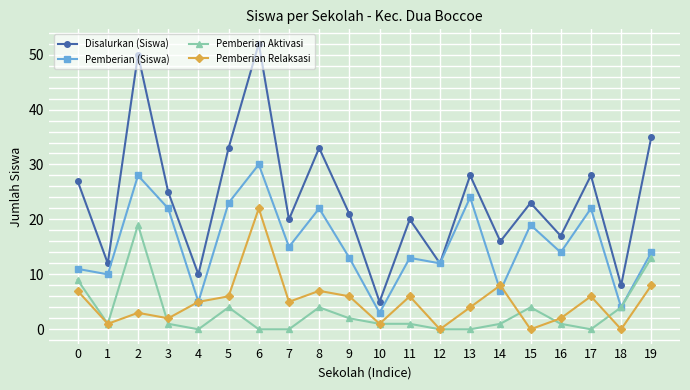

Is this an area chart (filled region under the line)?

No